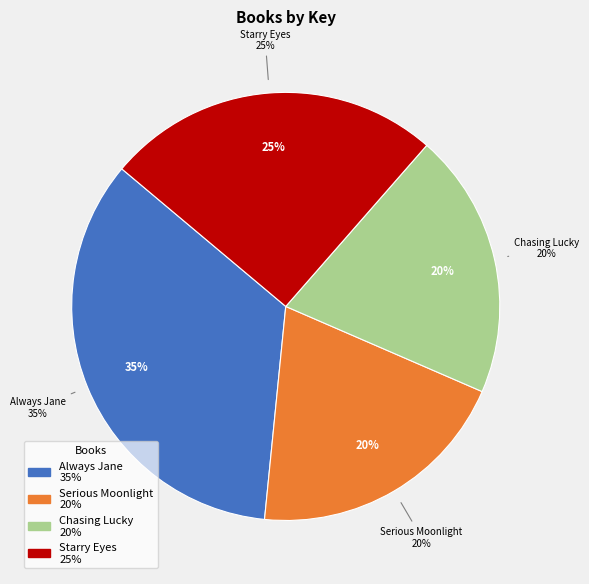

How many slices are in this pie chart?

4